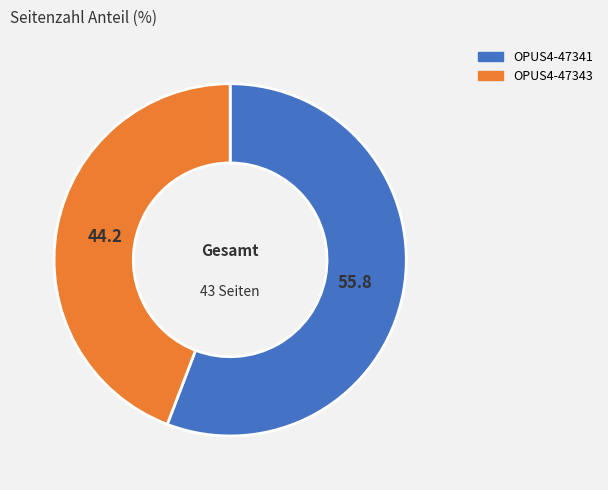

True or false: OPUS4-47341 accounts for 67% of the total.

False